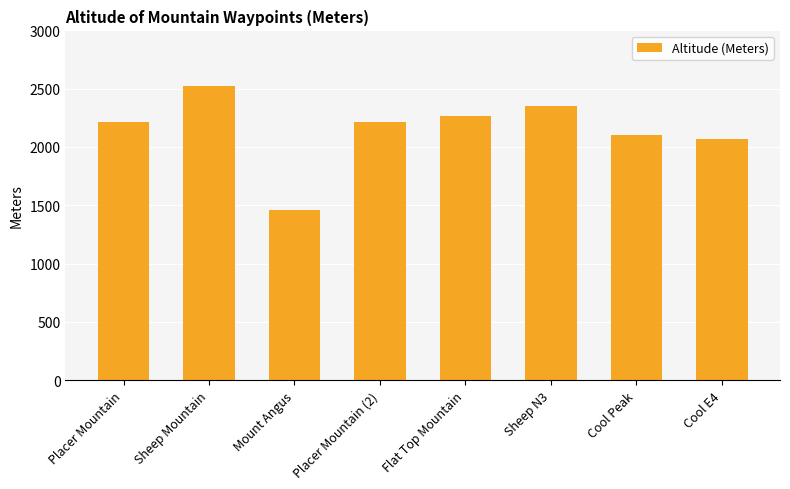

Are the bars grouped side by side (vs. stacked)?

No